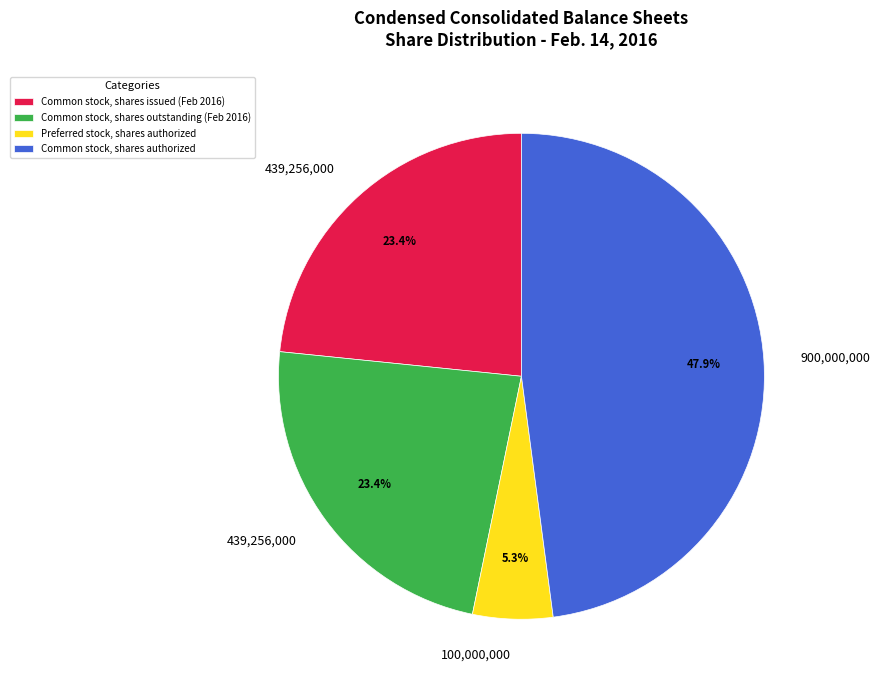

Which category has the biggest portion of the pie?

Common stock, shares authorized